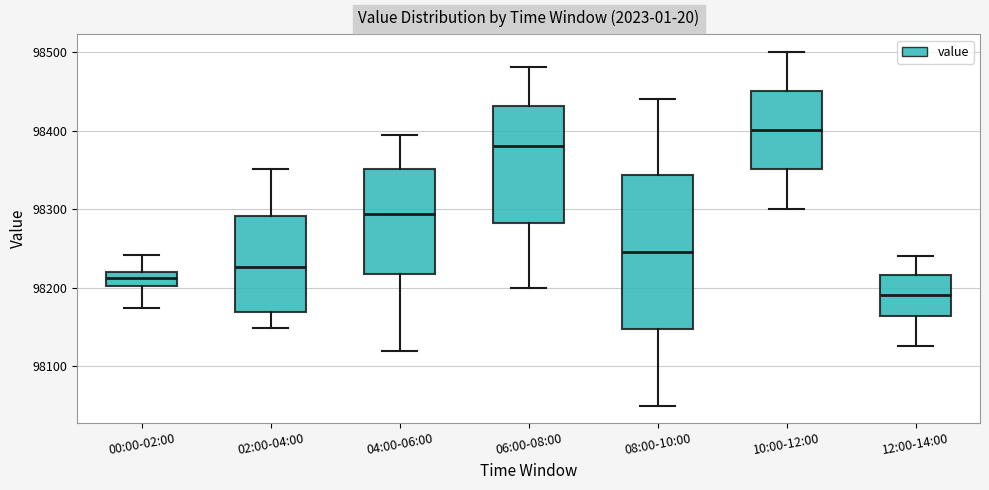

Reading left to right, read every box against the y-axis: the position of its median line, the range the box covers, and the ends of its whiskers. The values are not printed on the chart, so give them approximately, as read against the axis.

00:00-02:00: median 98210, box 98200 to 98220, whiskers 98170 to 98240
02:00-04:00: median 98230, box 98170 to 98290, whiskers 98150 to 98350
04:00-06:00: median 98290, box 98220 to 98350, whiskers 98120 to 98390
06:00-08:00: median 98380, box 98280 to 98430, whiskers 98200 to 98480
08:00-10:00: median 98250, box 98150 to 98340, whiskers 98050 to 98440
10:00-12:00: median 98400, box 98350 to 98450, whiskers 98300 to 98500
12:00-14:00: median 98190, box 98160 to 98220, whiskers 98130 to 98240